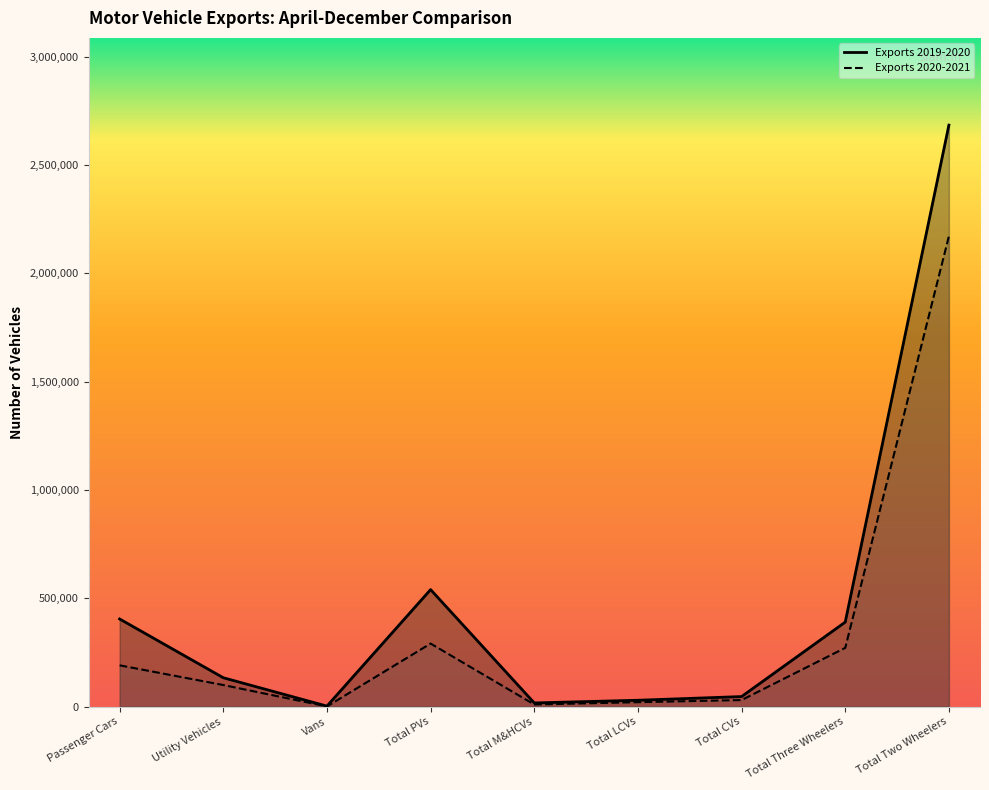

What are all the series names shown in the legend?

Exports 2019-2020, Exports 2020-2021